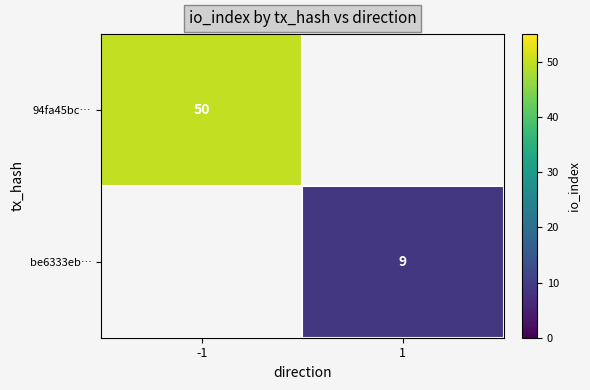

Is the value of 94fa45bc… at -1 greater than the value of be6333eb… at 1?

Yes